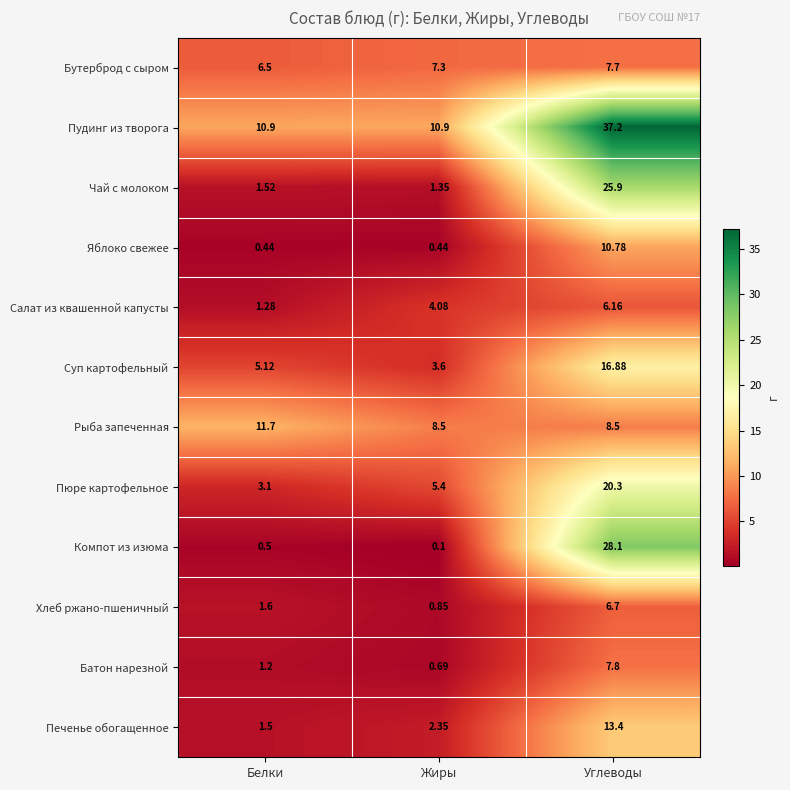

Rank the series by their maximum value, from highest to lowest.

Пудинг из творога, Компот из изюма, Чай с молоком, Пюре картофельное, Суп картофельный, Печенье обогащенное, Рыба запеченная, Яблоко свежее, Батон нарезной, Бутерброд с сыром, Хлеб ржано-пшеничный, Салат из квашенной капусты